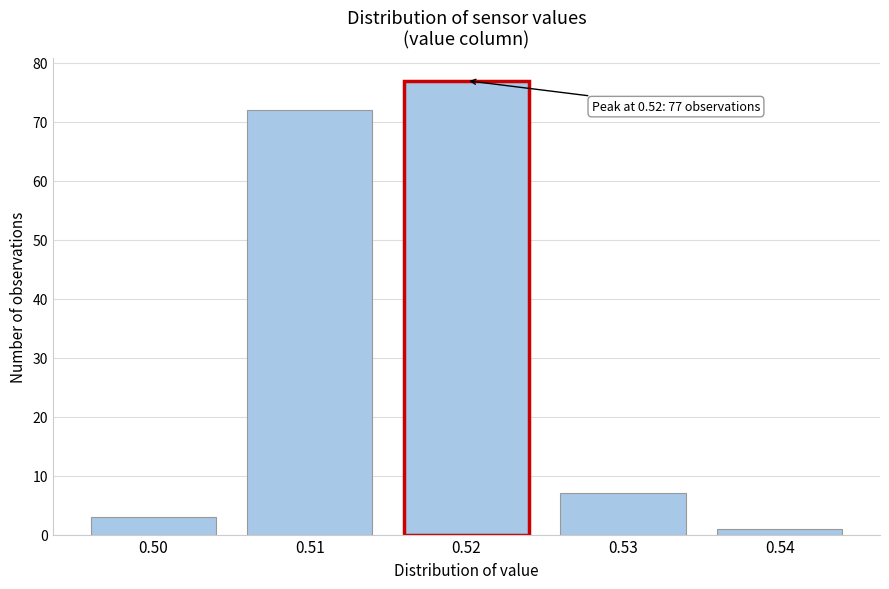

Reading right to left, list all the values displayed in this chart.

0.54=1	0.53=7	0.52=77	0.51=72	0.50=3